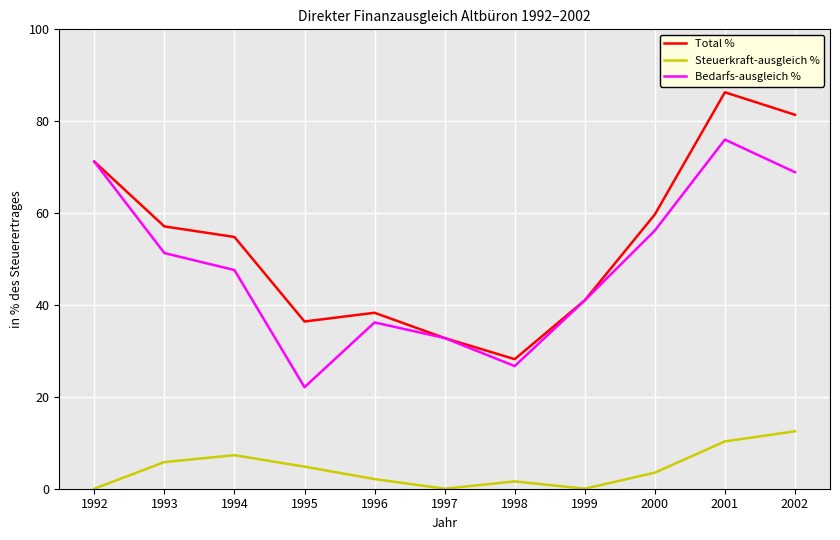

True or false: Steuerkraft-ausgleich % and Total % cross at least once.

False